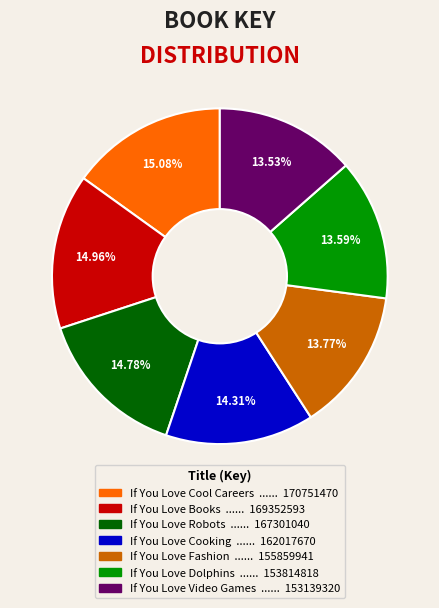

Count the number of slices in the pie.

7